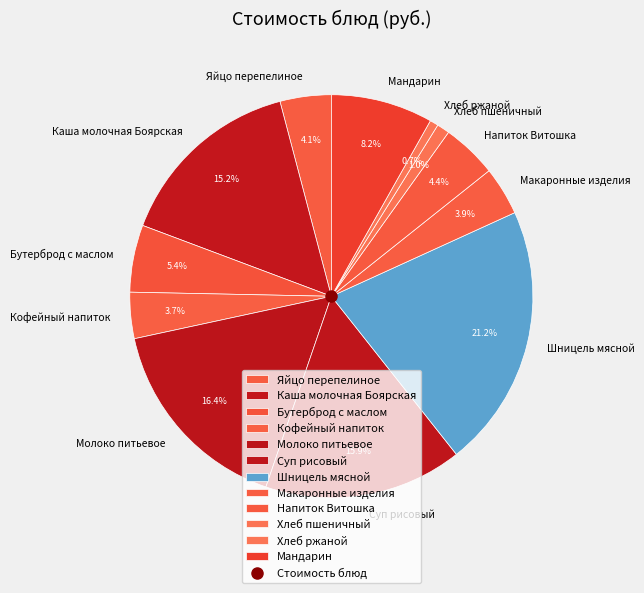

Count the number of slices in the pie.

12